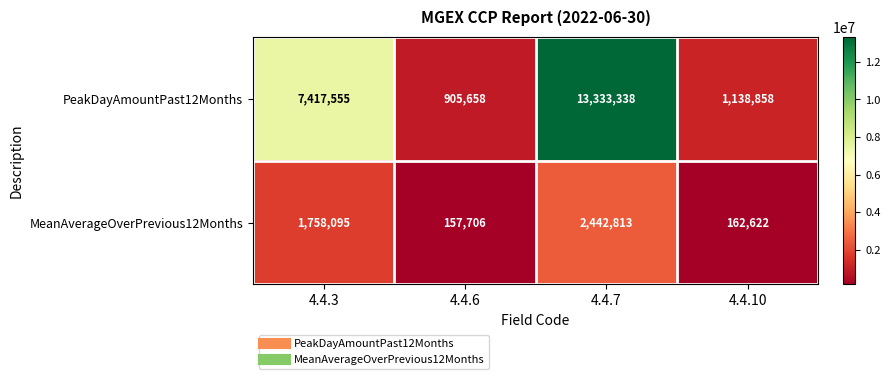

What value does the PeakDayAmountPast12Months series have at 4.4.7?

13333338